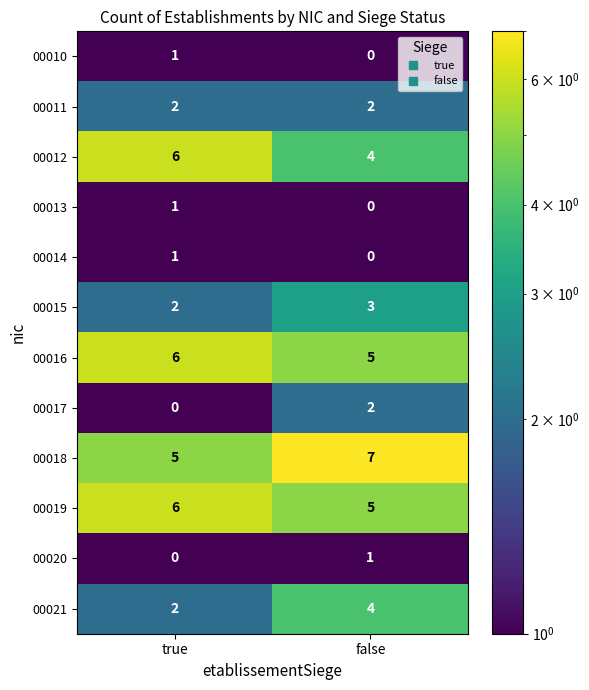

Count the number of categories in the chart.

2